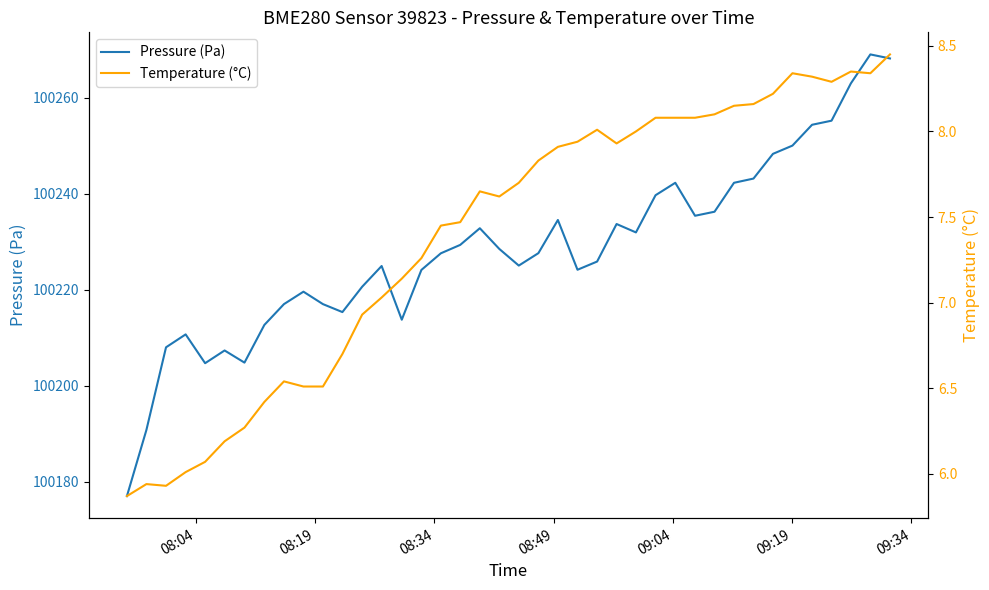

How many interior local peaks does the Temperature (°C) series have?

6